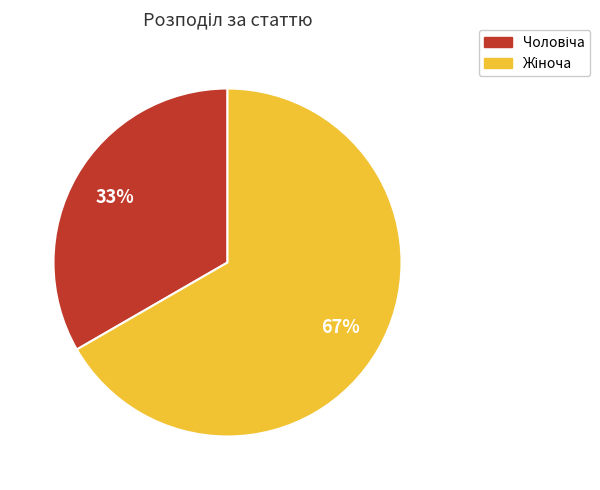

To the nearest percent, what is the average slice percentage?

50%